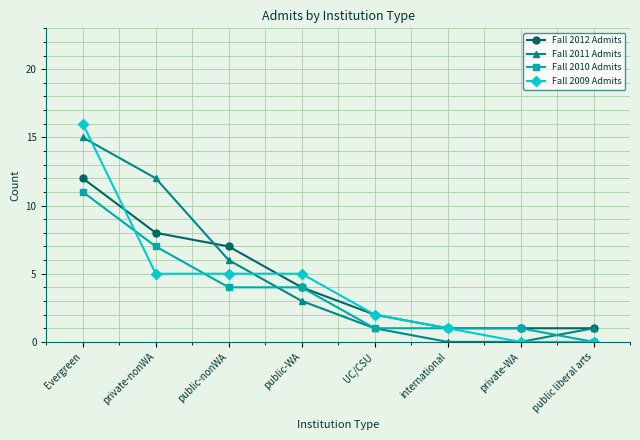

What is the label of the 2nd point from the left?

private-nonWA